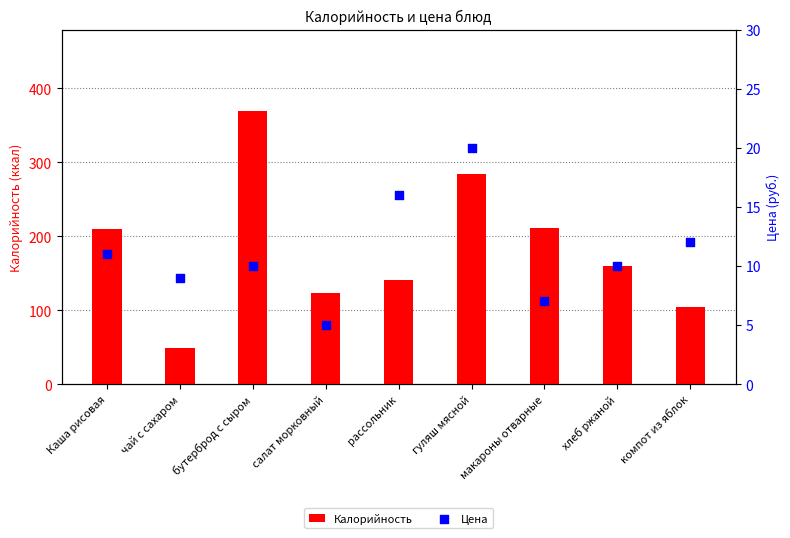

Is the value of Цена at рассольник greater than the value of Калорийность at макароны отварные?

No